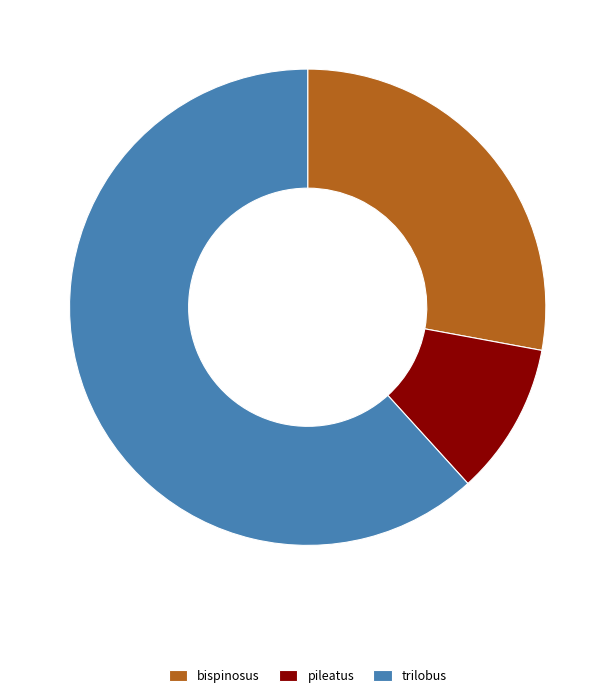

How many slices are in this pie chart?

3